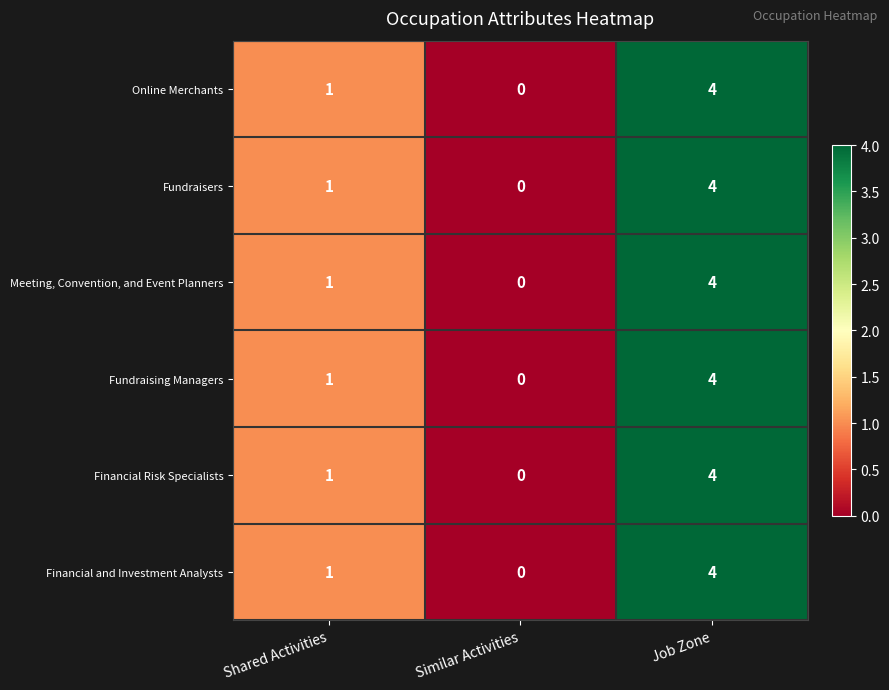

How many categories are shown in the chart?

3